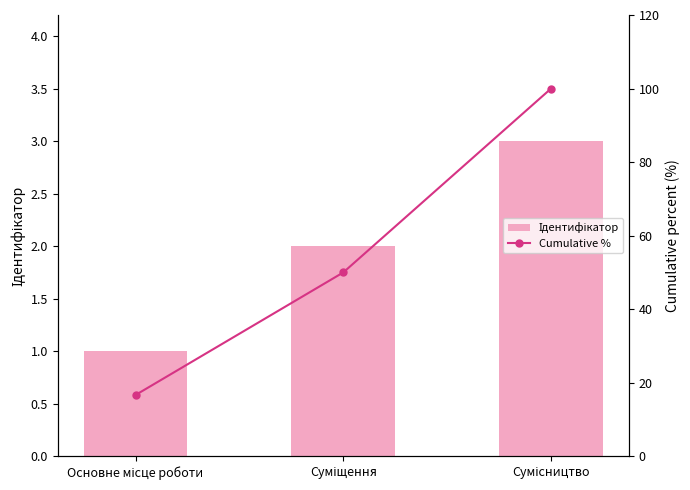

What is the difference between the highest and lowest values at Суміщення?

48.0